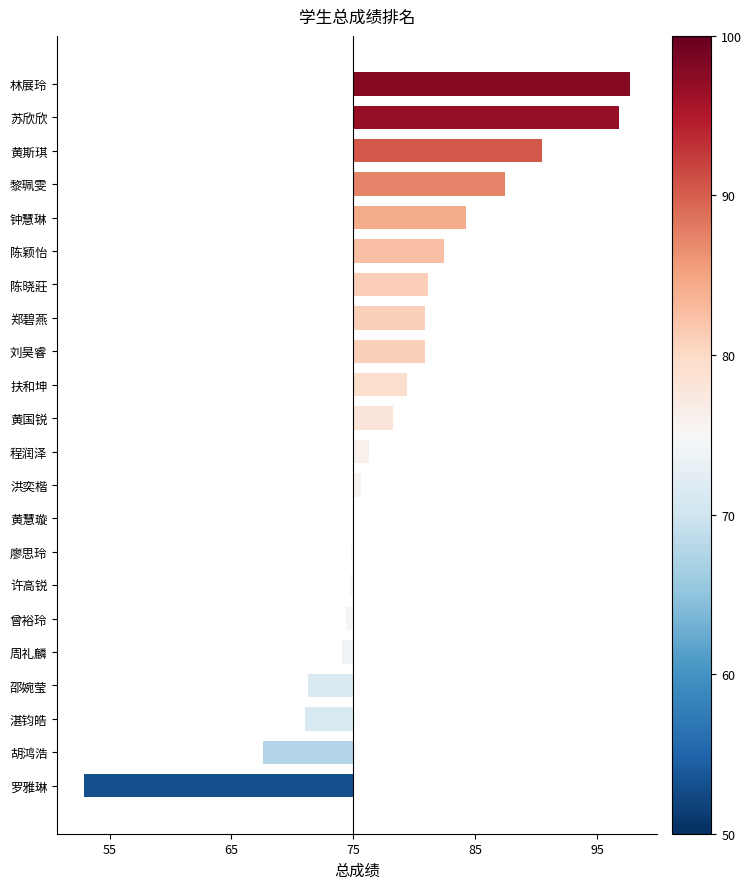

Are the bars horizontal?

Yes